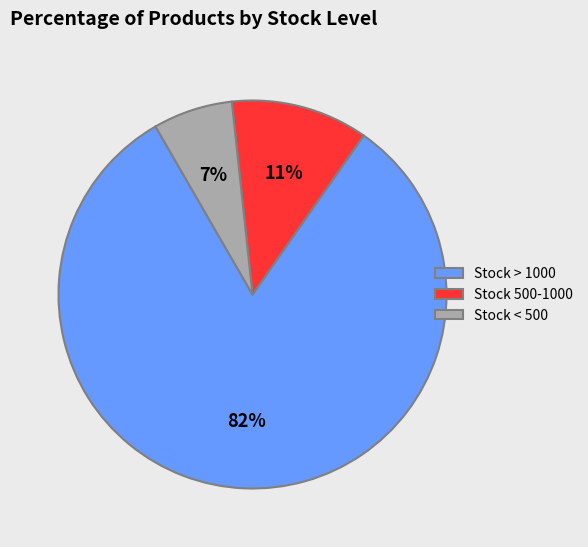

What is the smallest slice in the pie chart?

Stock < 500